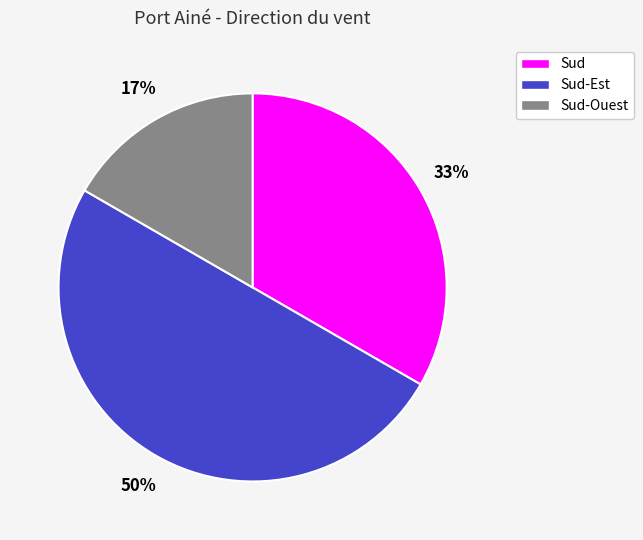

Does Sud account for over 50% of the chart?

No